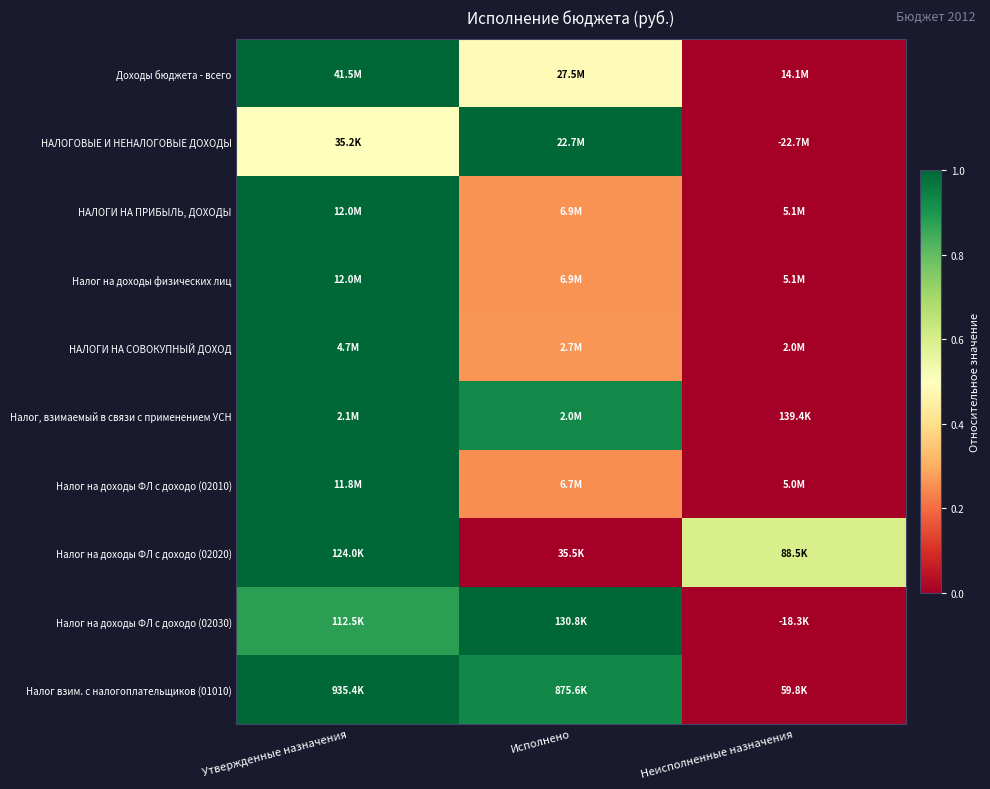

Reading left to right, extract all data points from this chart.

Доходы бюджета - всего: Утвержденные назначения=1.0	Исполнено=0.5	Неисполненные назначения=0.0
НАЛОГОВЫЕ И НЕНАЛОГОВЫЕ ДОХОДЫ: Утвержденные назначения=0.5	Исполнено=1.0	Неисполненные назначения=0.0
НАЛОГИ НА ПРИБЫЛЬ, ДОХОДЫ: Утвержденные назначения=1.0	Исполнено=0.3	Неисполненные назначения=0.0
Налог на доходы физических лиц: Утвержденные назначения=1.0	Исполнено=0.3	Неисполненные назначения=0.0
НАЛОГИ НА СОВОКУПНЫЙ ДОХОД: Утвержденные назначения=1.0	Исполнено=0.3	Неисполненные назначения=0.0
Налог, взимаемый в связи с применением УСН: Утвержденные назначения=1.0	Исполнено=0.9	Неисполненные назначения=0.0
Налог на доходы ФЛ с доходо (02010): Утвержденные назначения=1.0	Исполнено=0.3	Неисполненные назначения=0.0
Налог на доходы ФЛ с доходо (02020): Утвержденные назначения=1.0	Исполнено=0.0	Неисполненные назначения=0.6
Налог на доходы ФЛ с доходо (02030): Утвержденные назначения=0.9	Исполнено=1.0	Неисполненные назначения=0.0
Налог взим. с налогоплательщиков (01010): Утвержденные назначения=1.0	Исполнено=0.9	Неисполненные назначения=0.0